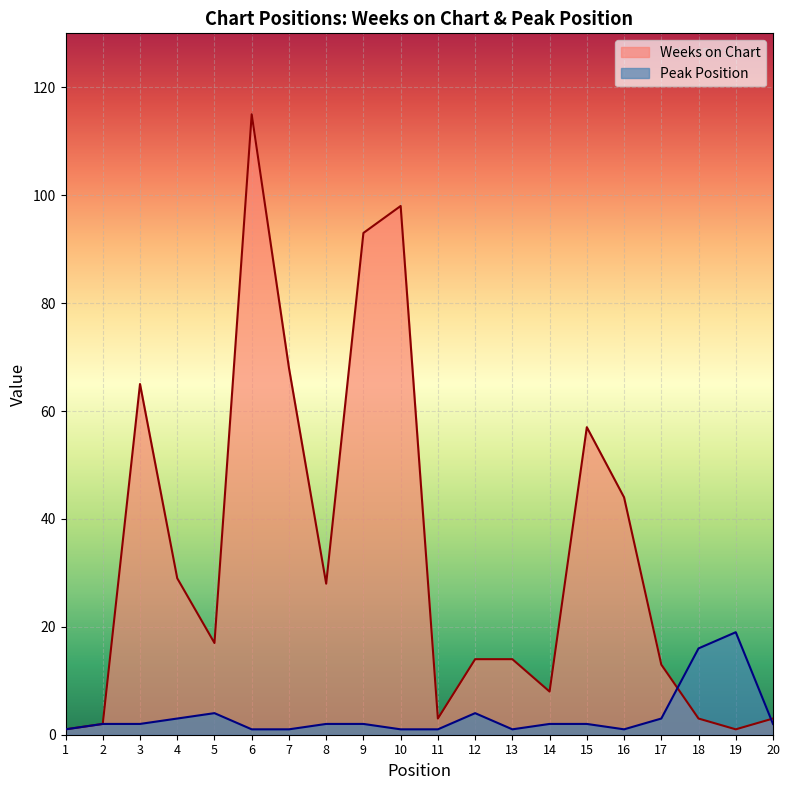

What are all the series names shown in the legend?

Weeks on Chart, Peak Position